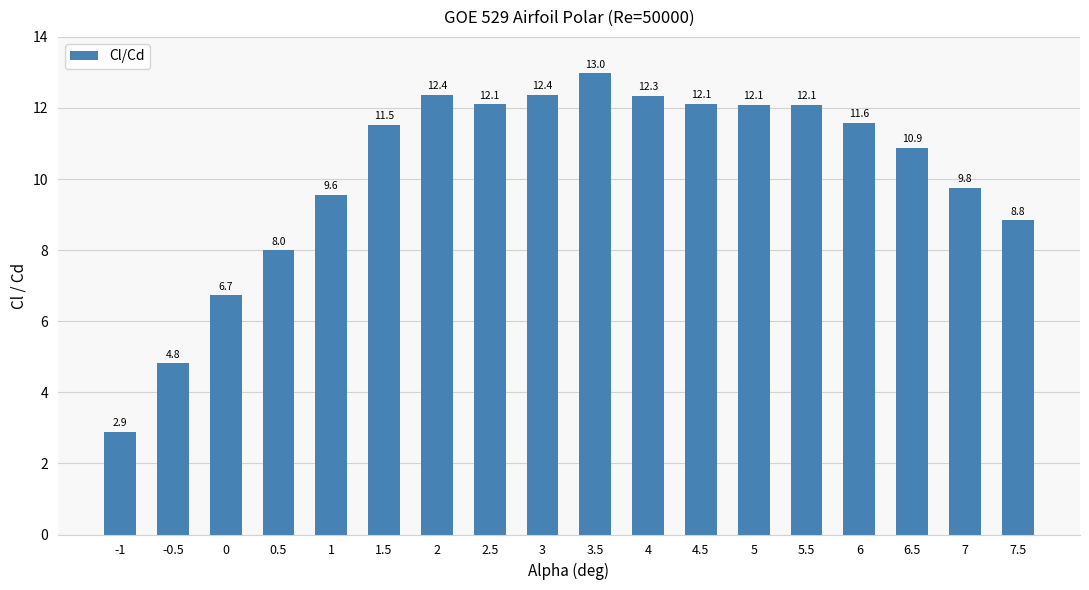

What is the value of the 11th bar from the left?

12.3